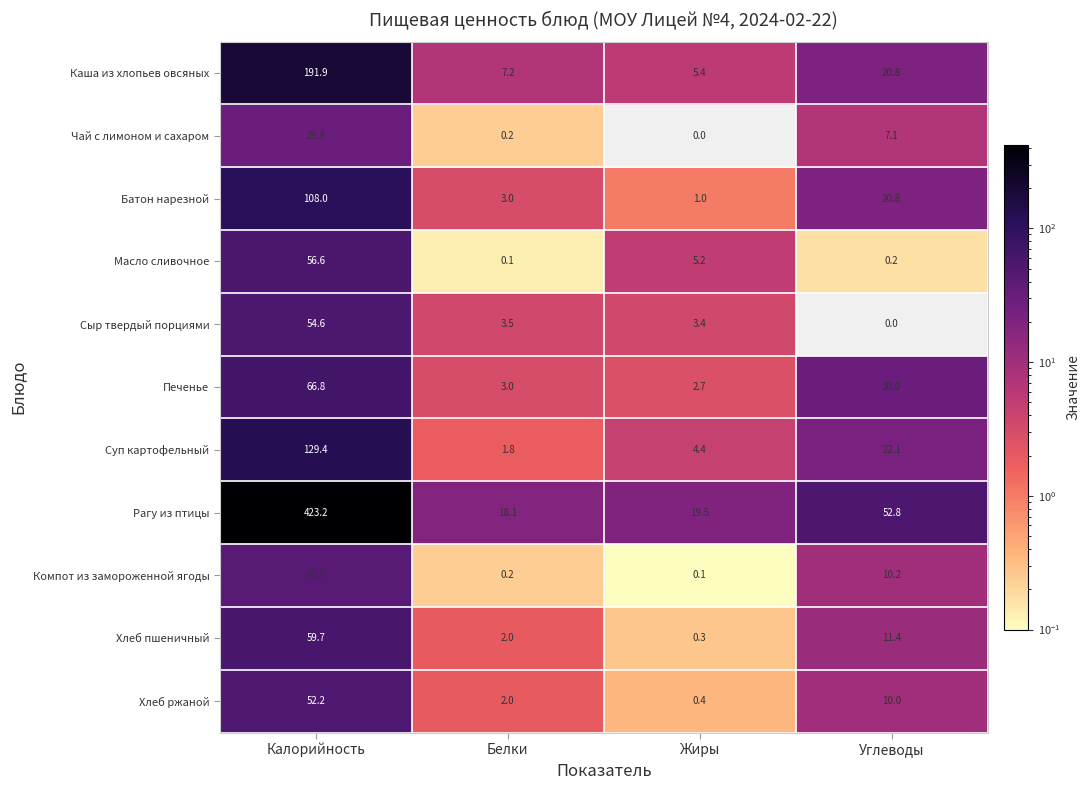

What is the total value across all series at Калорийность?

1214.3